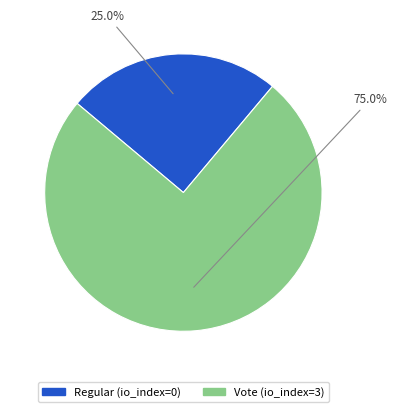

Count the number of slices in the pie.

2